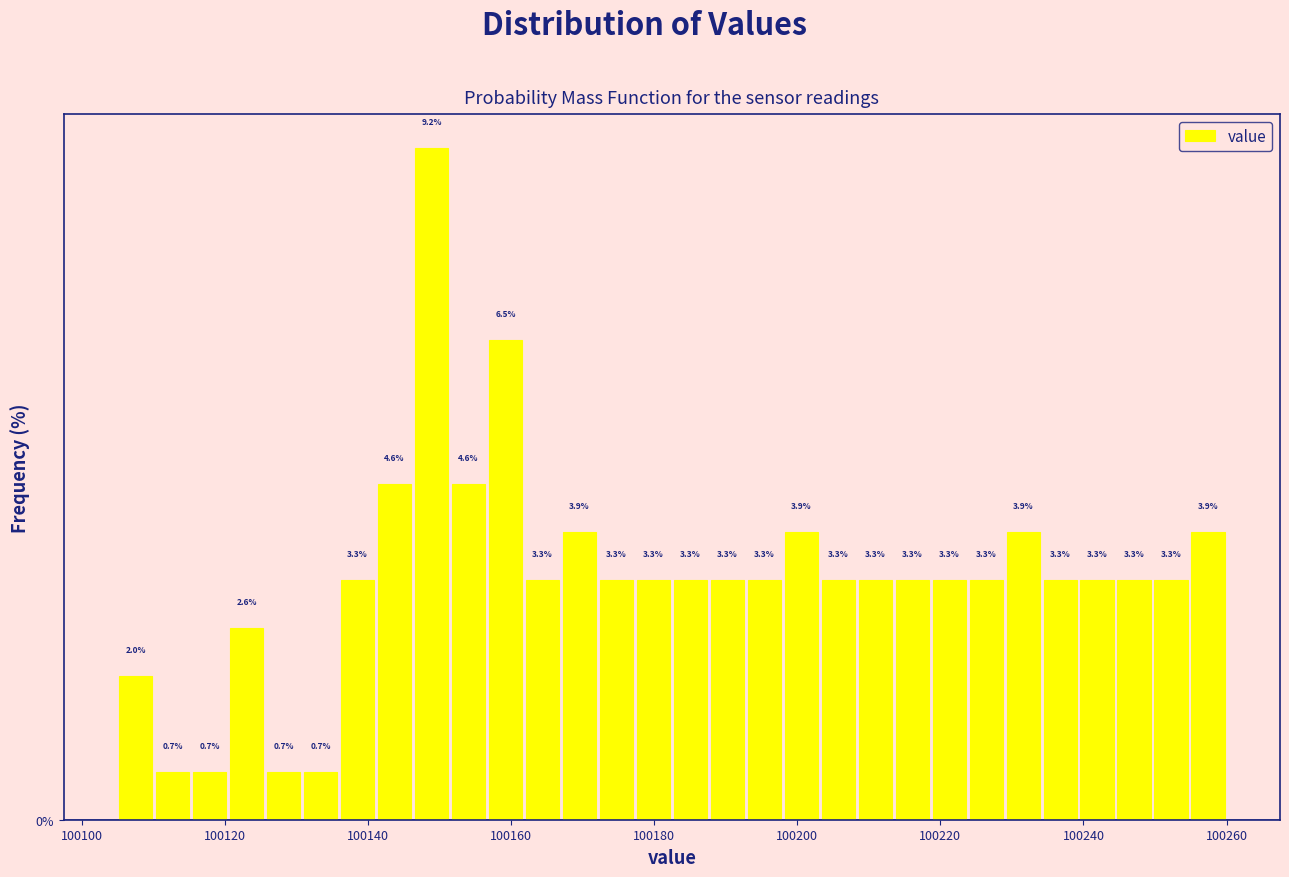

Read against the x-axis, roughly where is the centre of the tallest bar?

100148